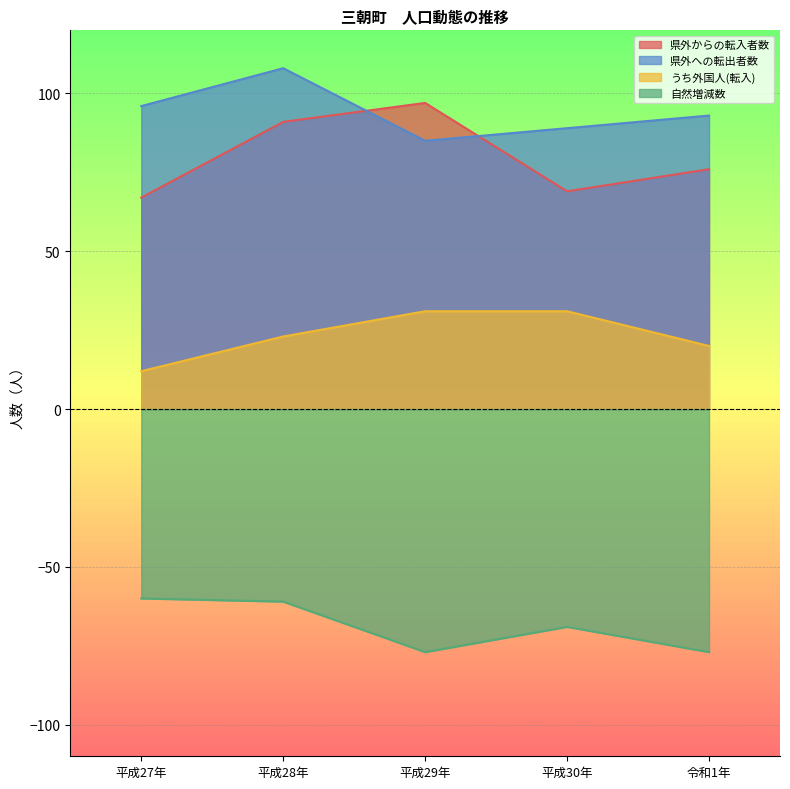

What is the label of the 5th point from the right?

平成27年